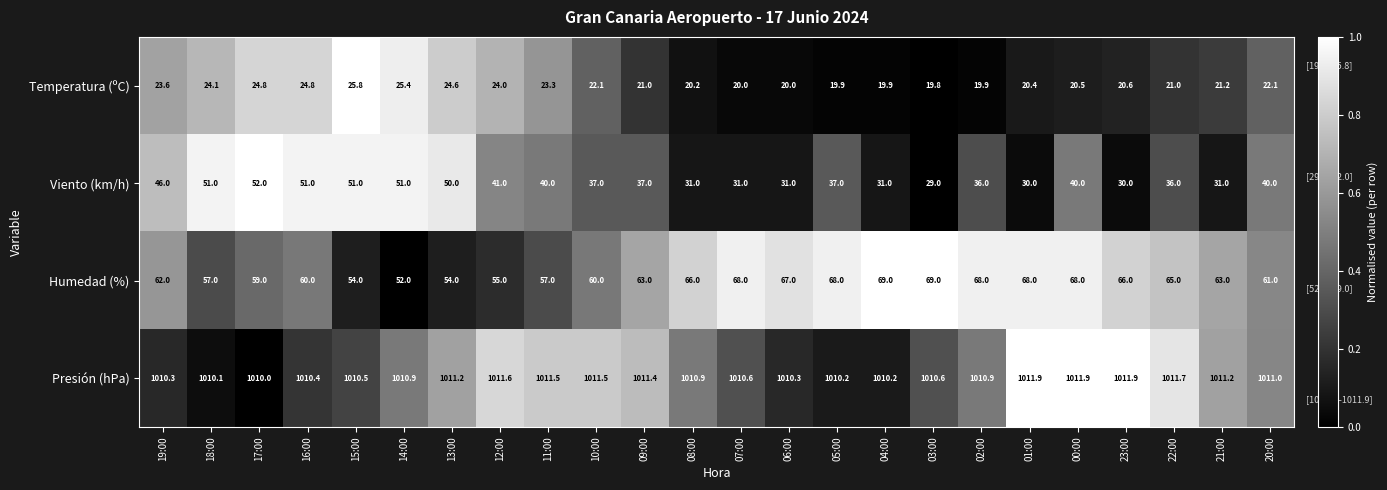

Count the number of data series in this chart.

4